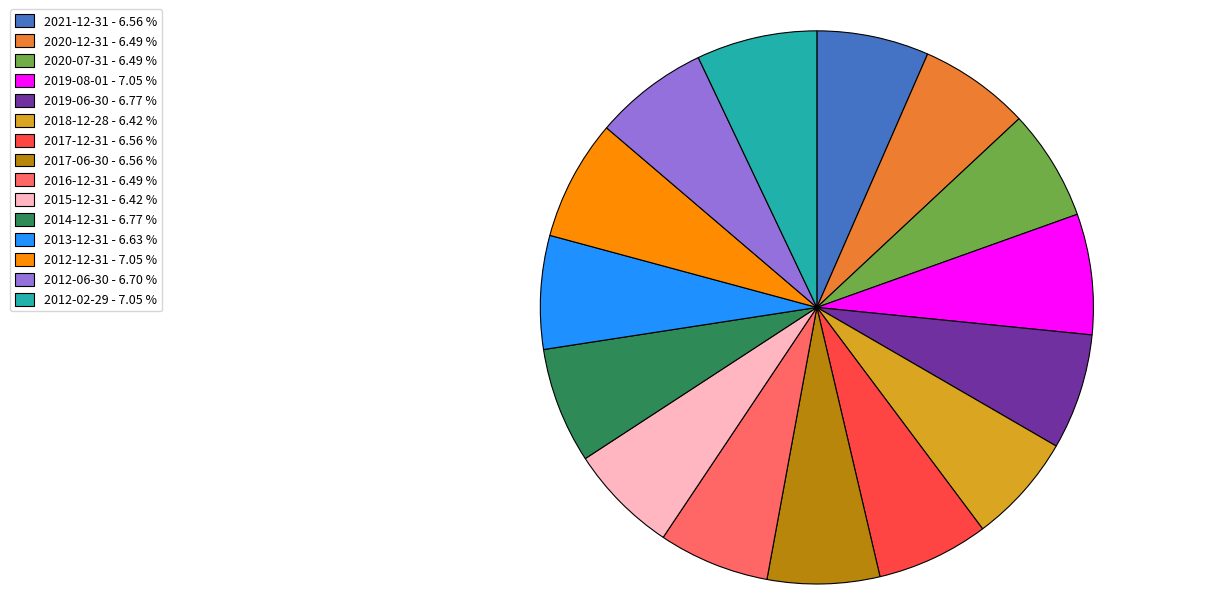

True or false: 2021-12-31 accounts for 7% of the total.

True